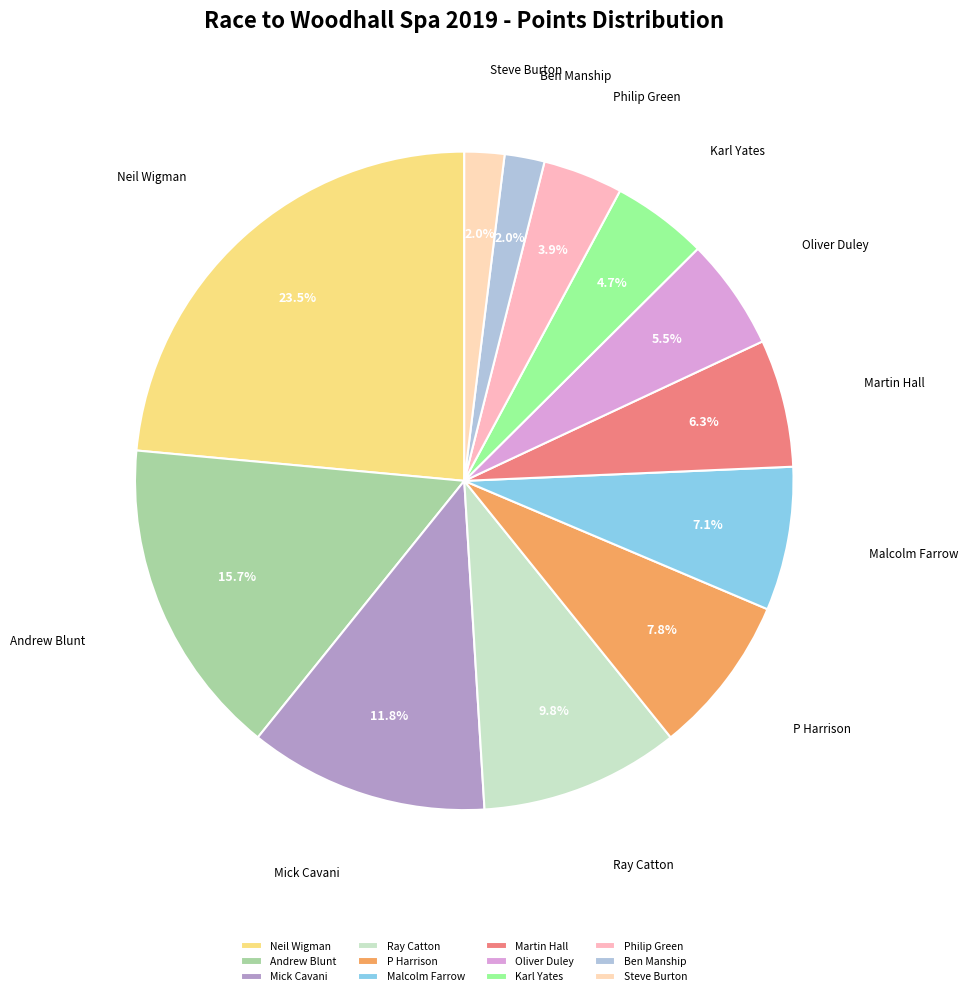

To the nearest percent, what is the average slice percentage?

8%